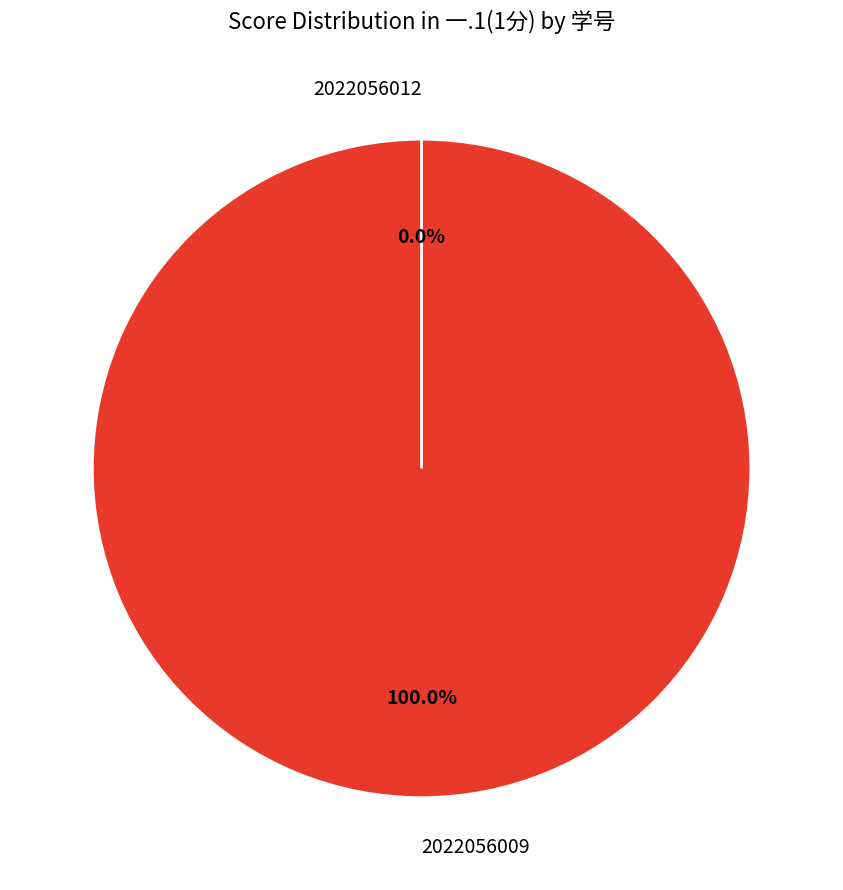

Which slice is the smallest?

2022056012